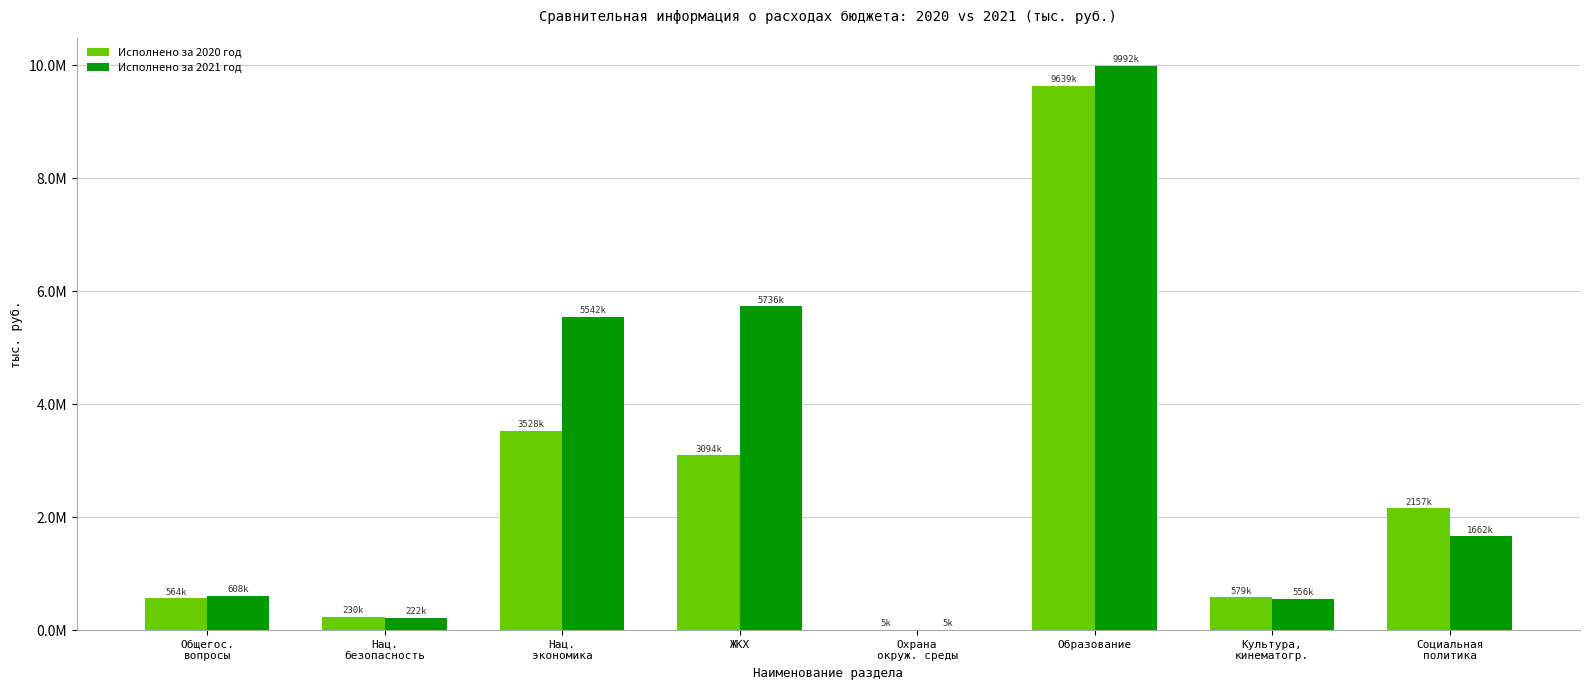

Which series has the largest total across all categories?

Исполнено за 2021 год